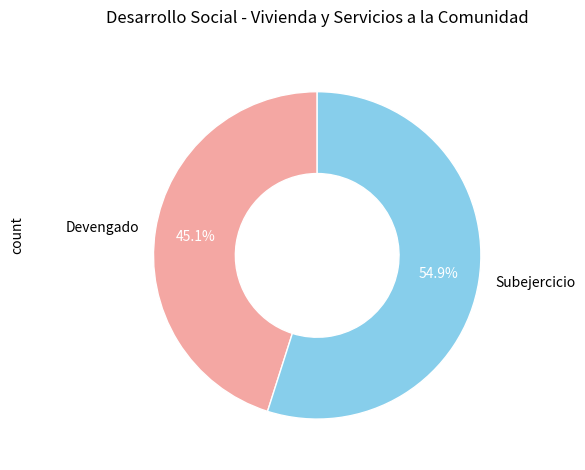

How many segments does this pie chart have?

2